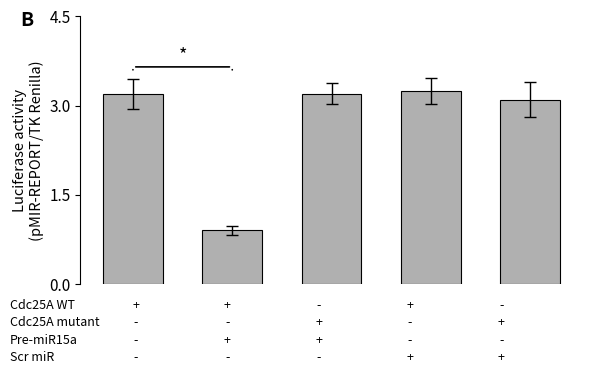

What is the minimum value shown in the chart?

0.9